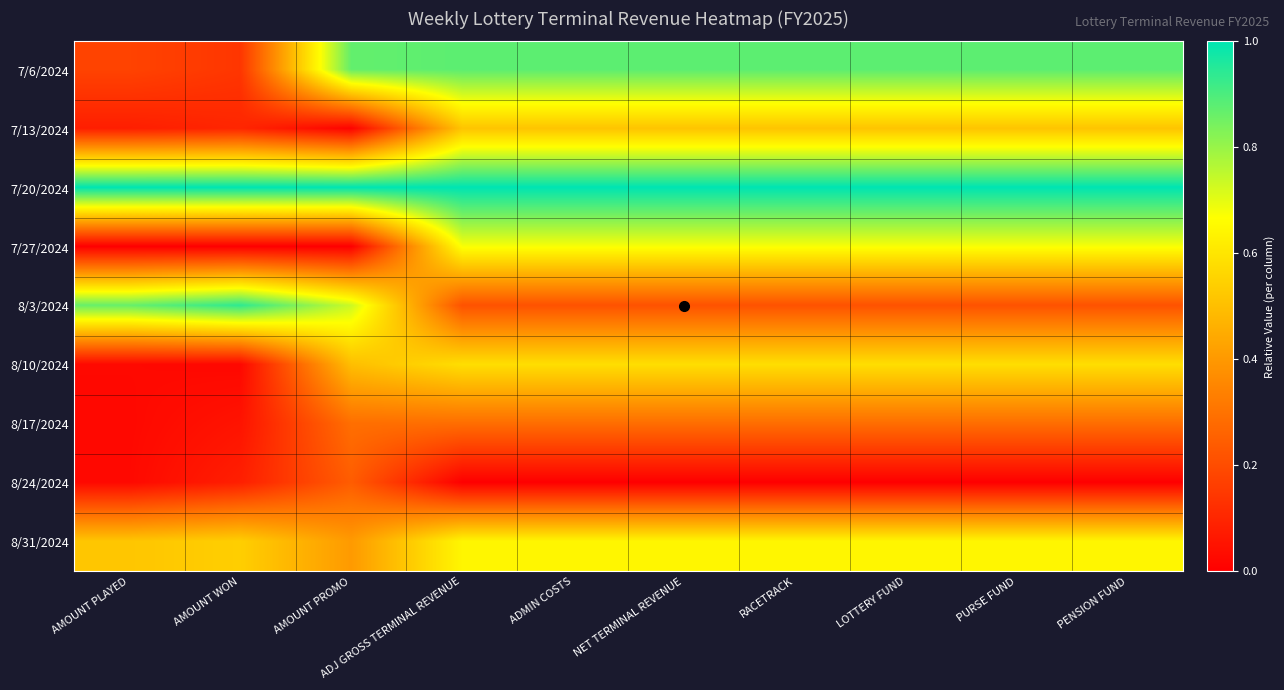

Between ADMIN COSTS and RACETRACK, which is larger?

ADMIN COSTS